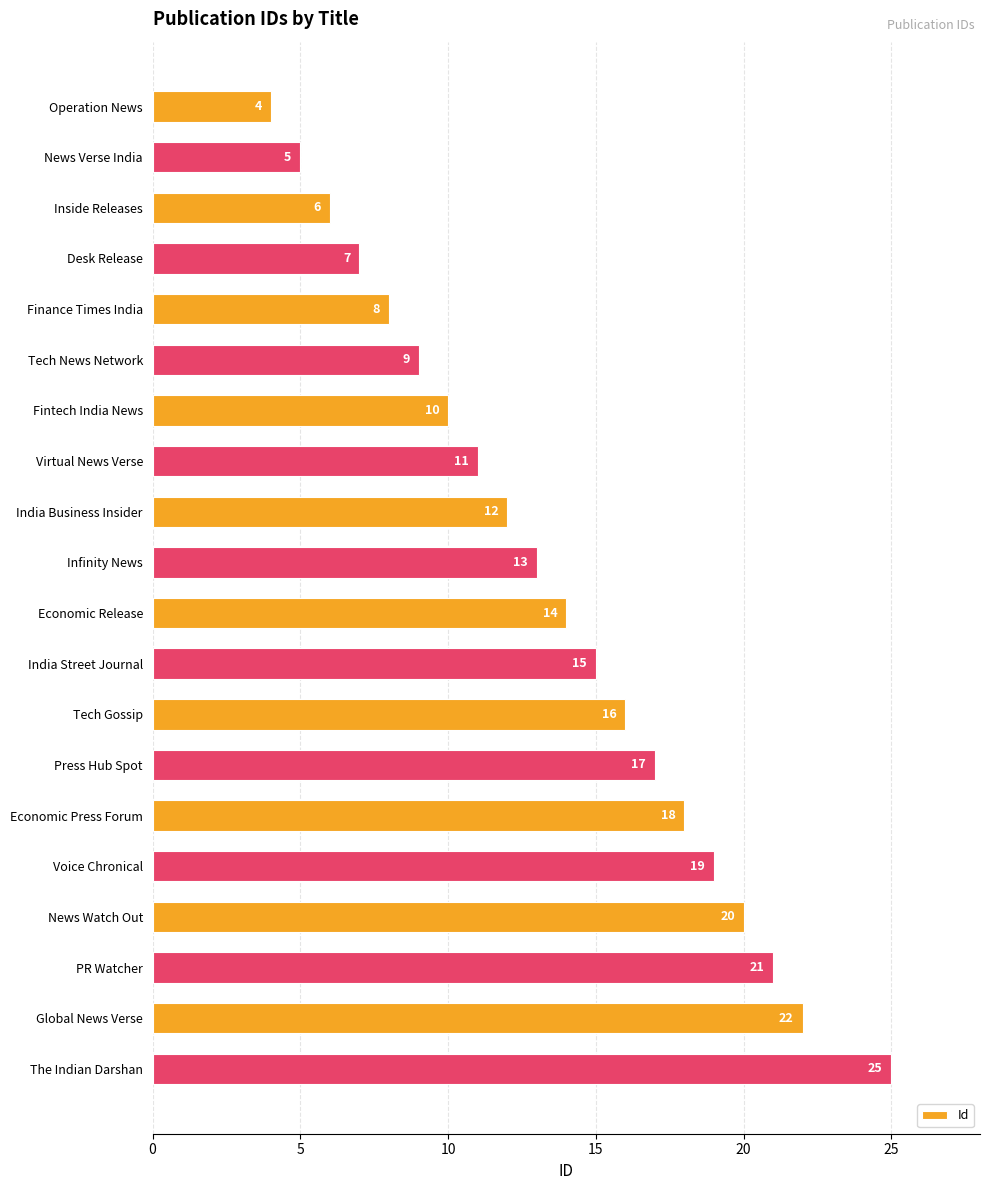

What is the label of the 15th bar from the bottom?

Tech News Network